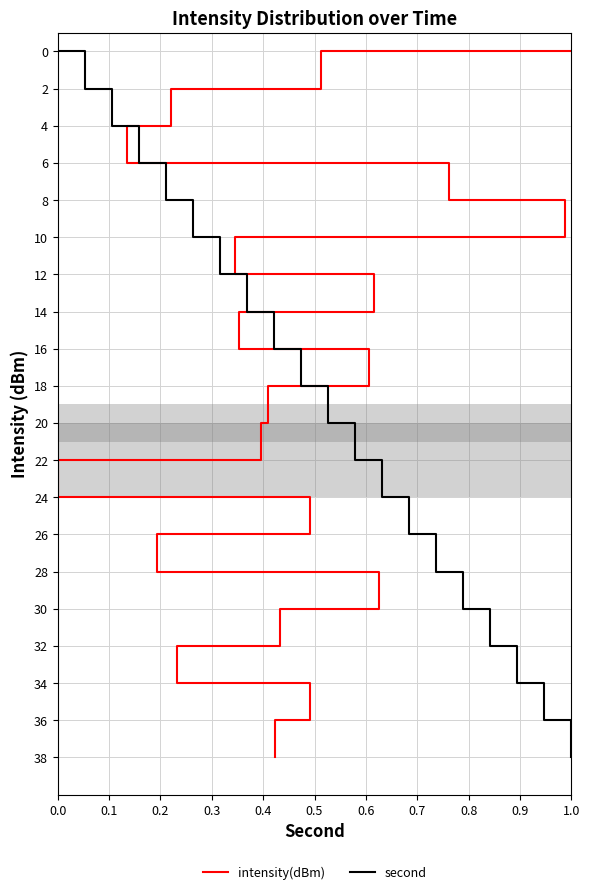

Count the number of categories in the chart.

20